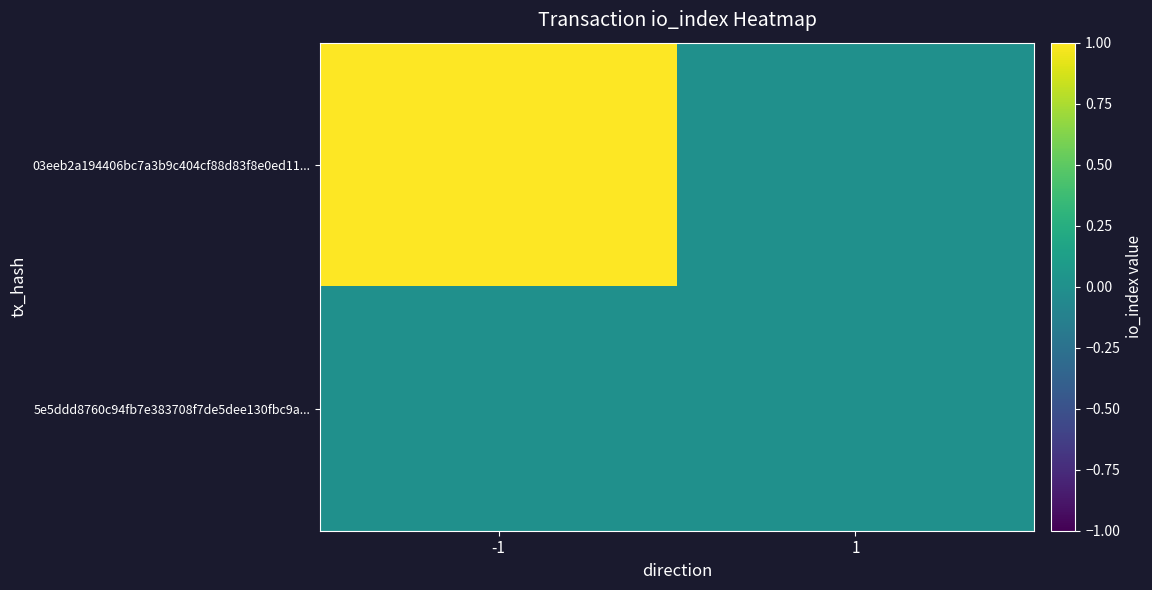

At which category is the sum across all series the highest?

-1